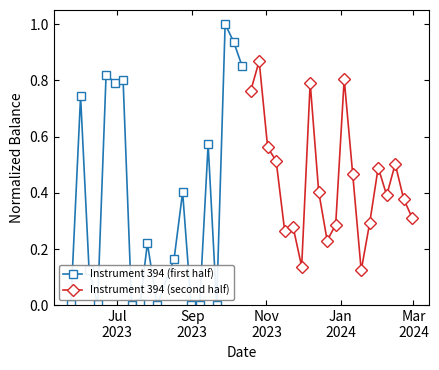

True or false: Instrument 394 (first half) has more than 2 interior local peaks.

True